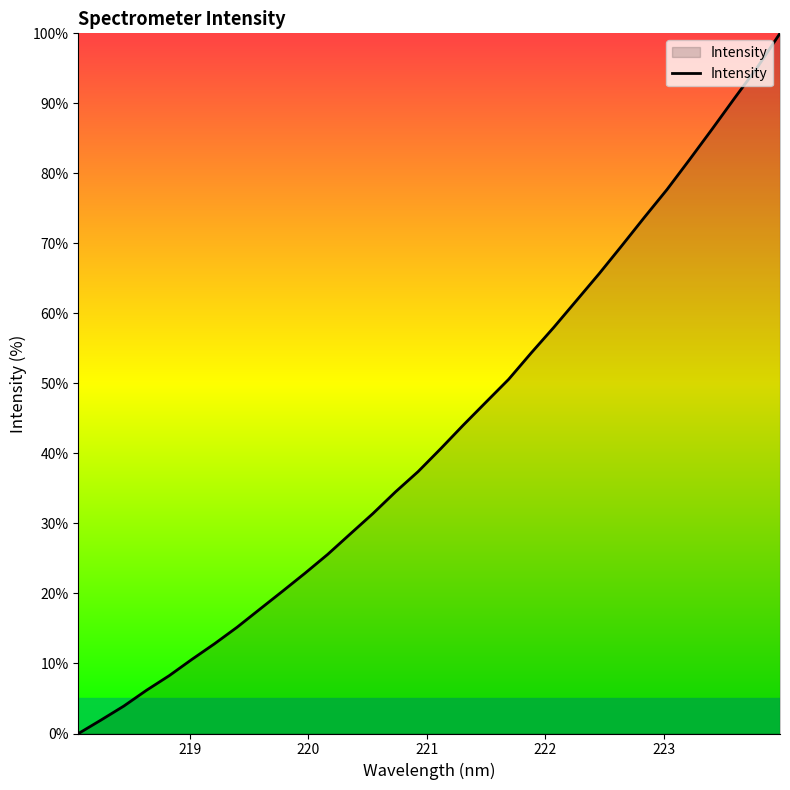

What is the difference between the maximum and minimum values?

100.0